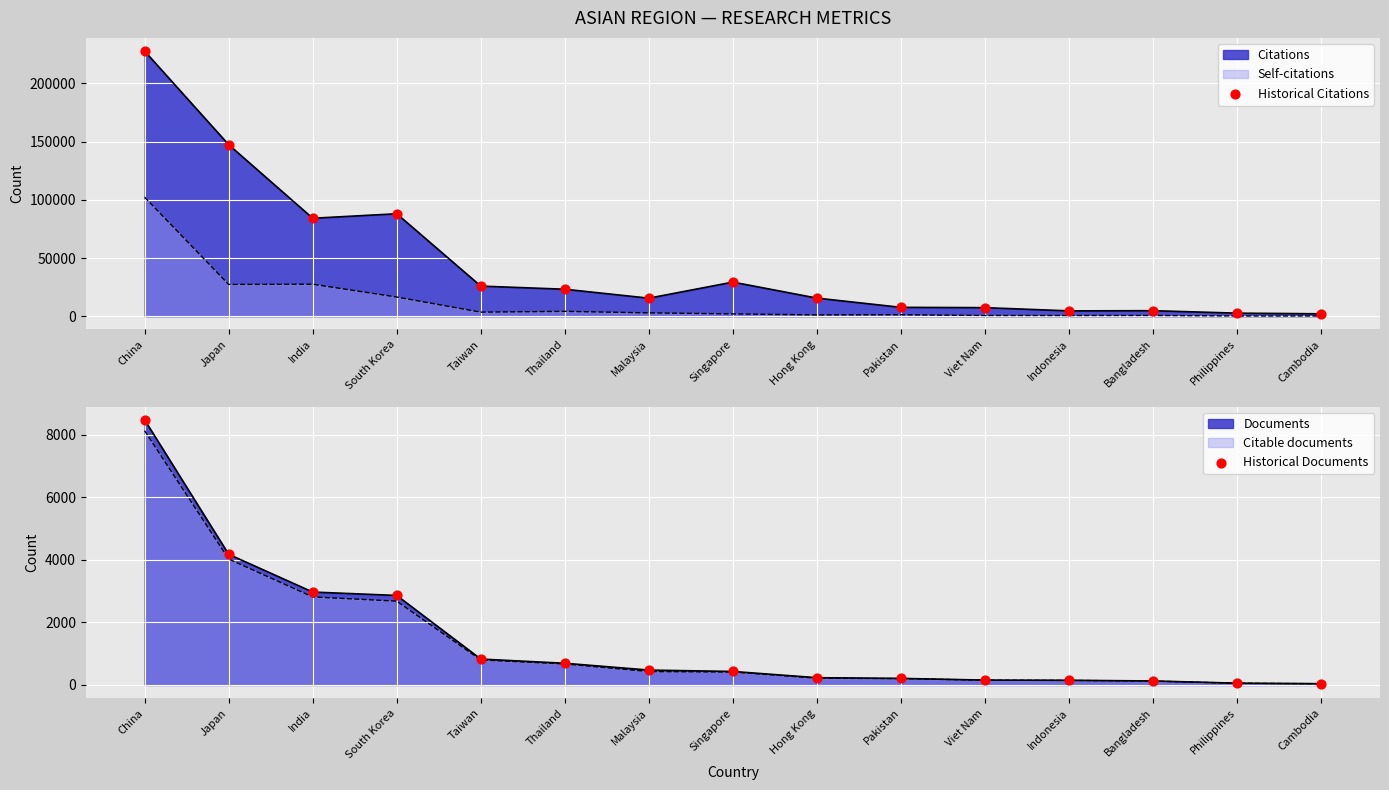

At which category is the sum across all series the highest?

China